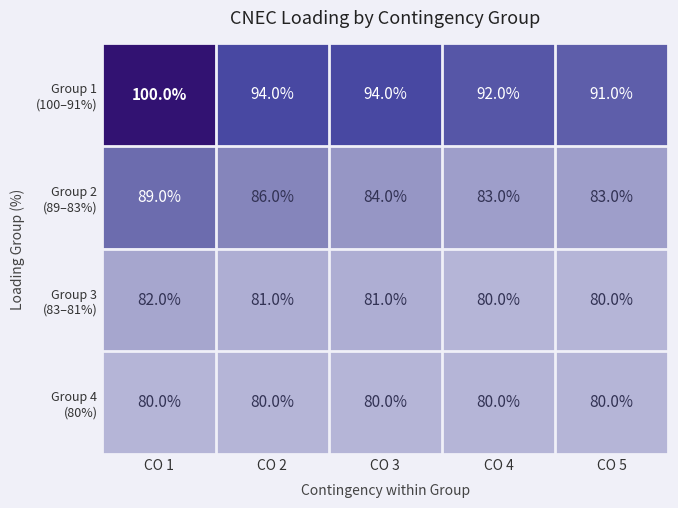

At which category is the sum across all series the highest?

CO 1